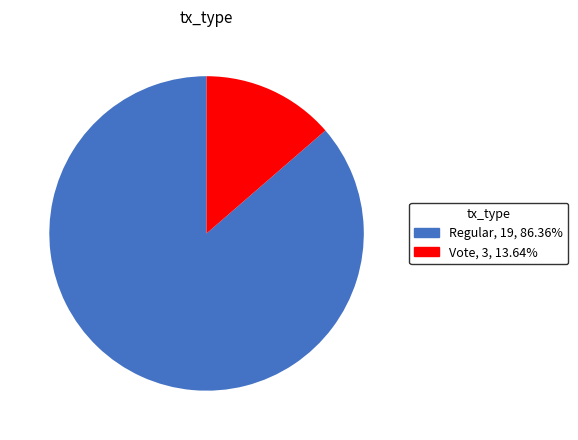

Which category has the biggest portion of the pie?

Regular